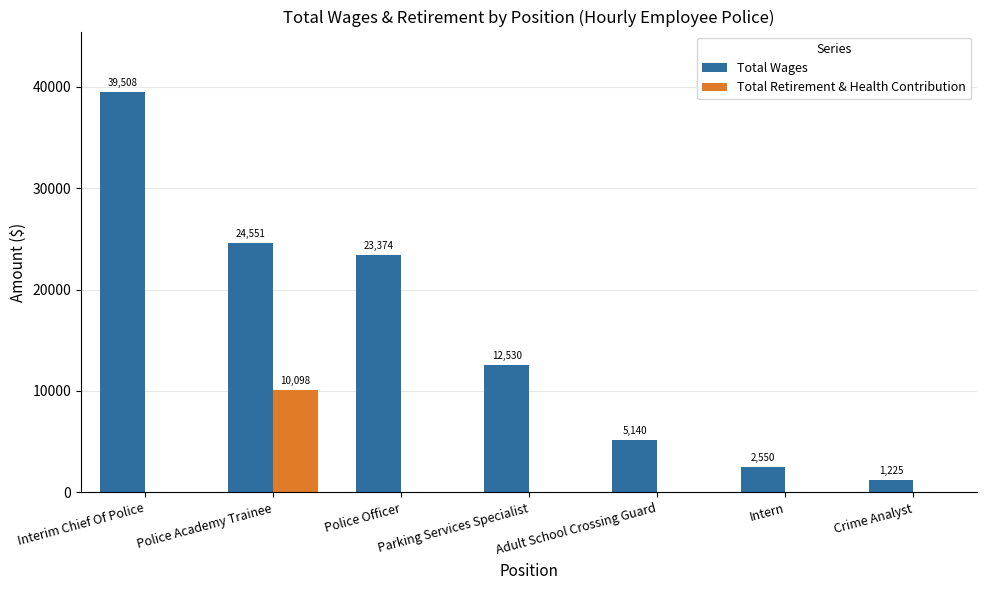

Is the value of Total Wages at Intern greater than the value of Total Retirement & Health Contribution at Adult School Crossing Guard?

Yes